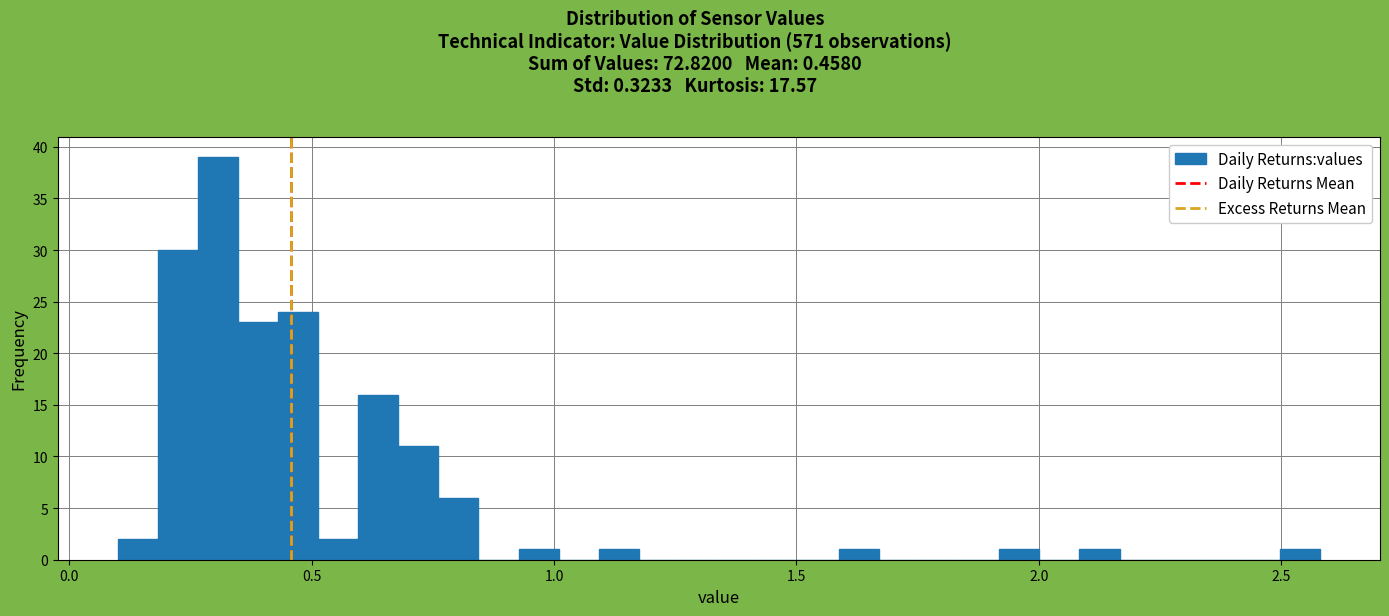

Read against the x-axis, roughly where is the centre of the tallest bar?

0.30